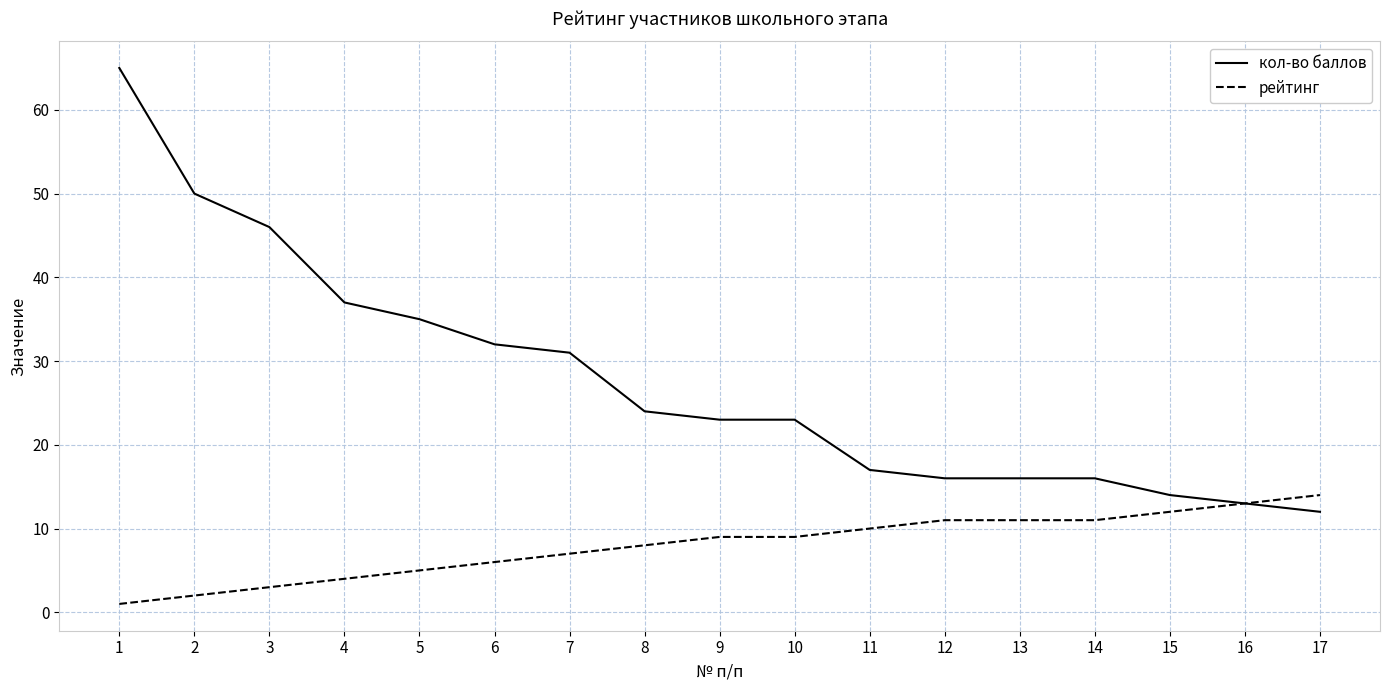

Is the value of кол-во баллов at 11 greater than the value of рейтинг at 14?

Yes